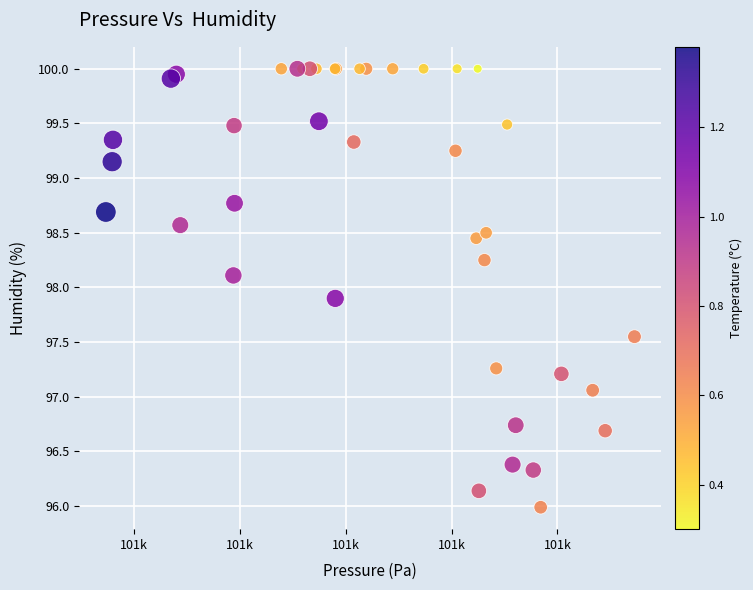

What Y value in the scatter plot is closest to 97?

97.1